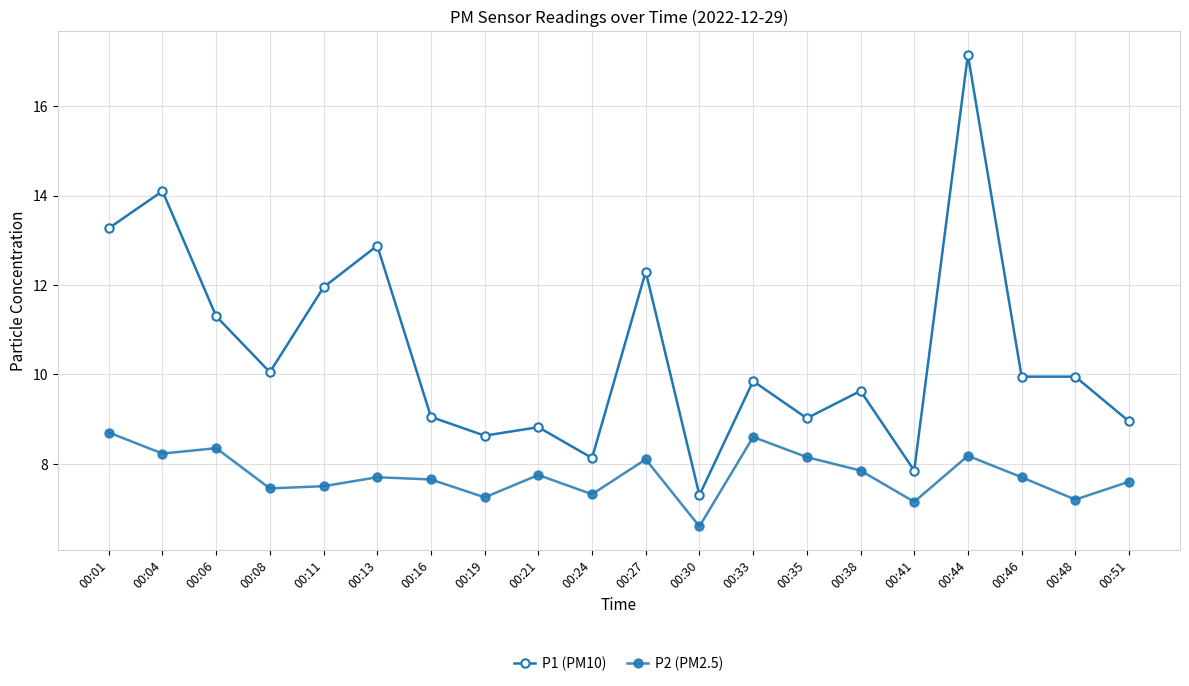

What is the value of the P1 (PM10) point at the 8th from the left?

8.6